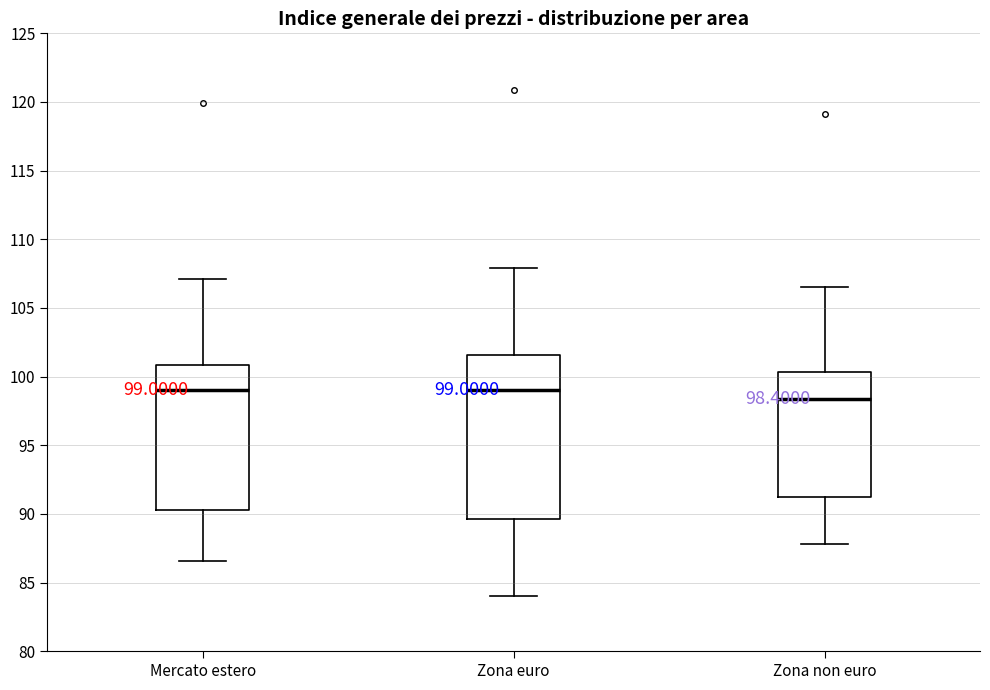

Comparing the boxes themselves (not the whiskers), which one is the tallest?

Zona euro